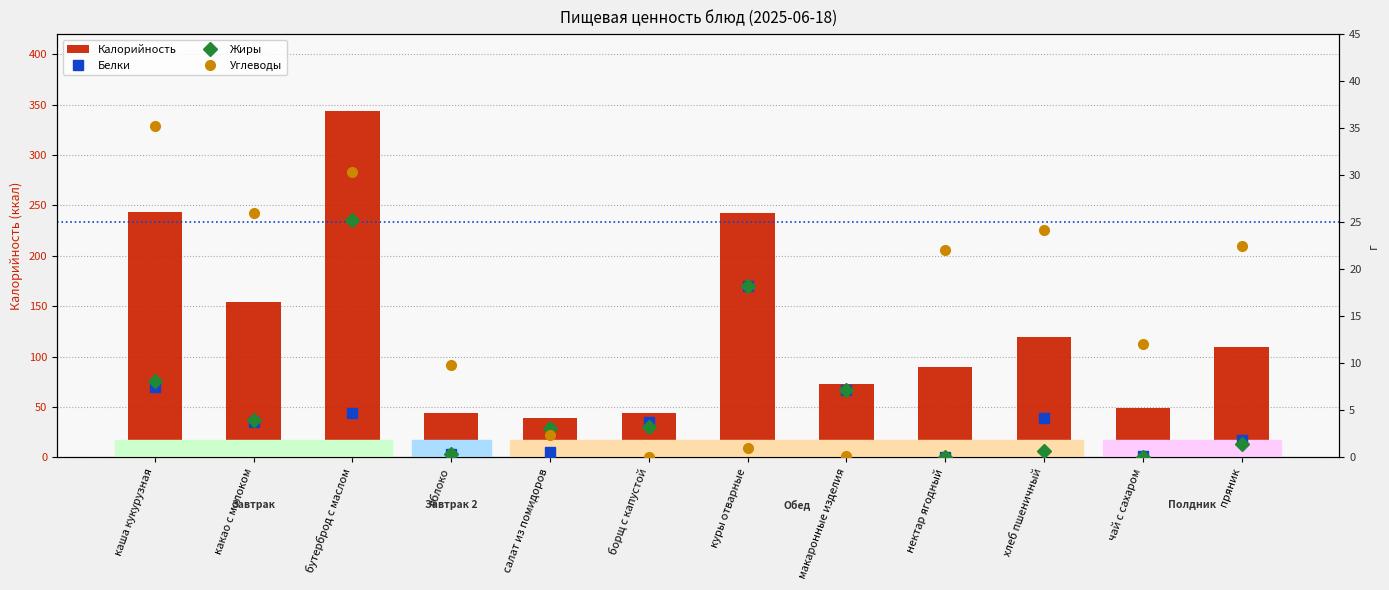

The value of Калорийность at нектар ягодный is 90.0. True or false?

True